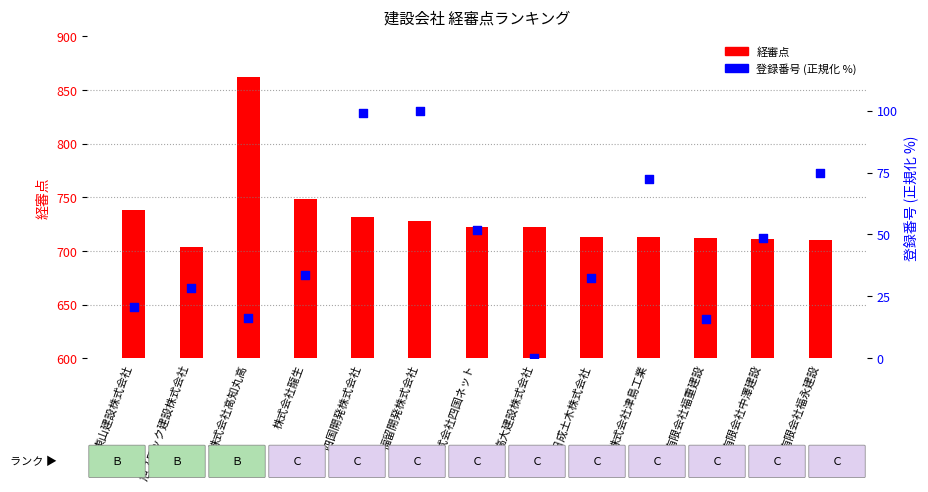

What are all the series names shown in the legend?

経審点, 登録番号 (正規化)